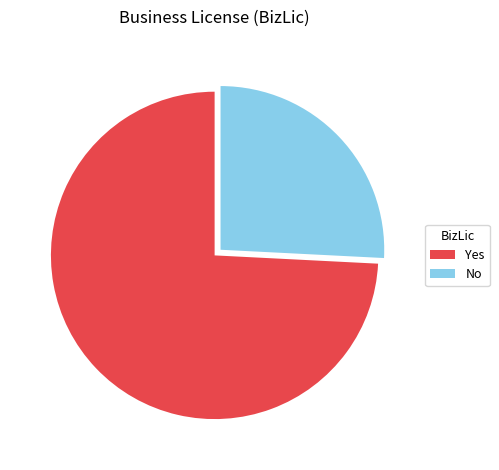

Which category accounts for the majority?

Yes